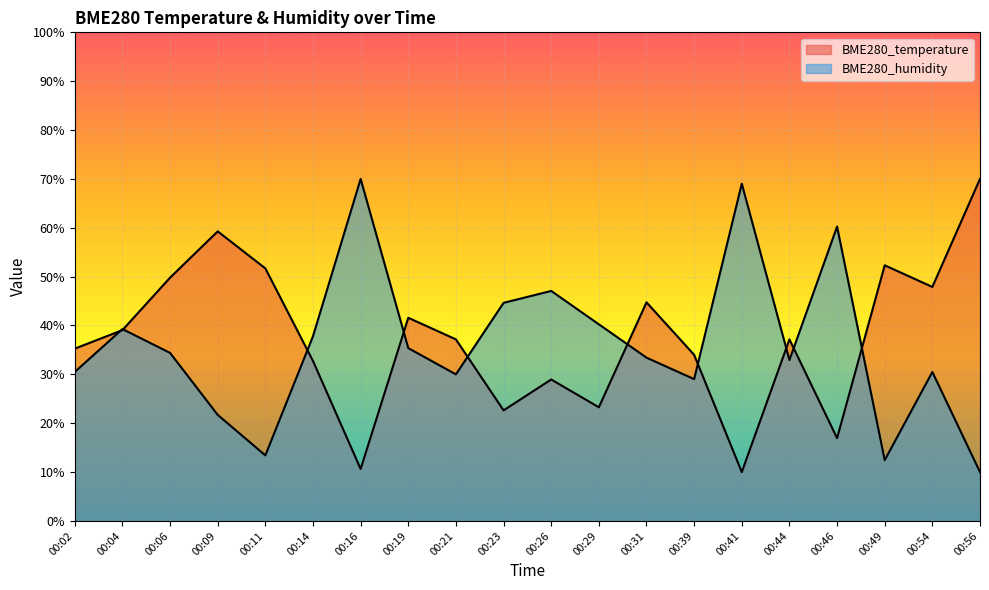

Reading left to right, extract all data points from this chart.

BME280_temperature: 00:02=35.3	00:04=39.1	00:06=49.8	00:09=59.3	00:11=51.7	00:14=32.7	00:16=10.6	00:19=41.6	00:21=37.2	00:23=22.6	00:26=28.9	00:29=23.3	00:31=44.7	00:39=34.0	00:41=10.0	00:44=37.2	00:46=16.9	00:49=52.3	00:54=47.9	00:56=70.0
BME280_humidity: 00:02=30.5	00:04=39.3	00:06=34.4	00:09=21.7	00:11=13.4	00:14=37.8	00:16=70.0	00:19=35.4	00:21=30.0	00:23=44.6	00:26=47.1	00:29=40.2	00:31=33.4	00:39=29.0	00:41=69.0	00:44=32.9	00:46=60.2	00:49=12.4	00:54=30.5	00:56=10.0